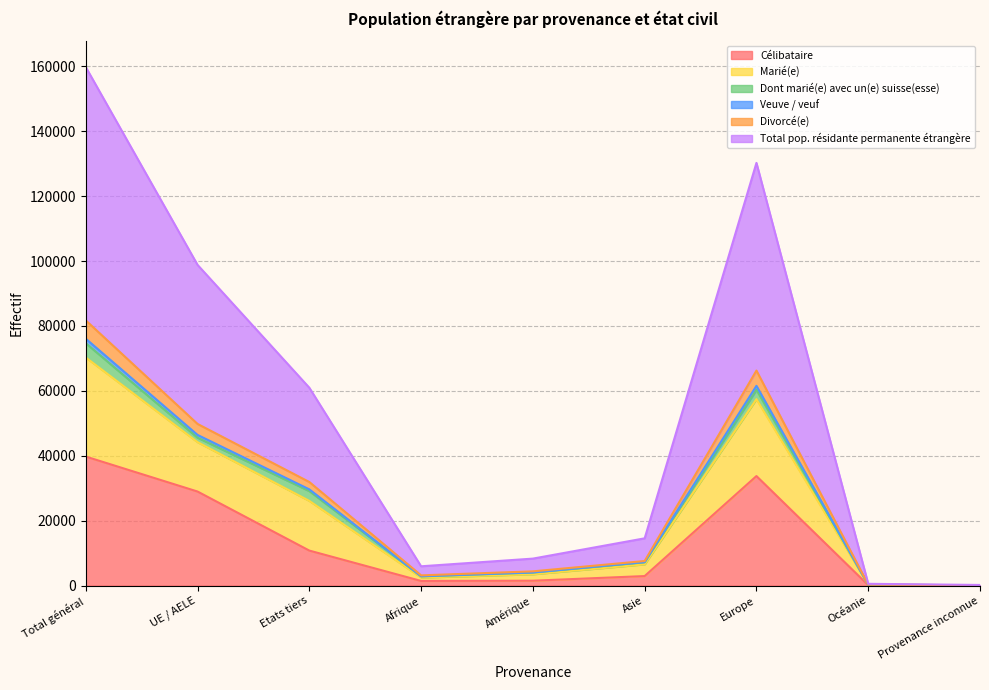

What is the maximum value for Célibataire?

39744